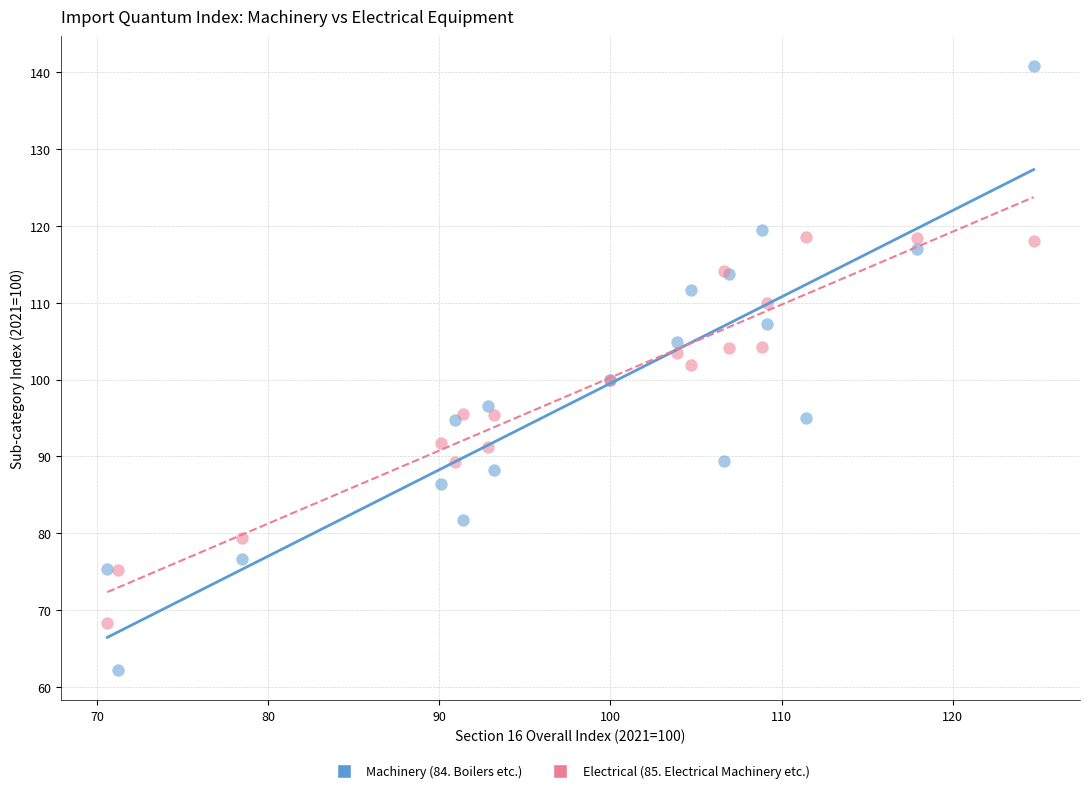

What are all the series names shown in the legend?

Machinery (84. Boilers etc.), Electrical (85. Electrical Machinery etc.)